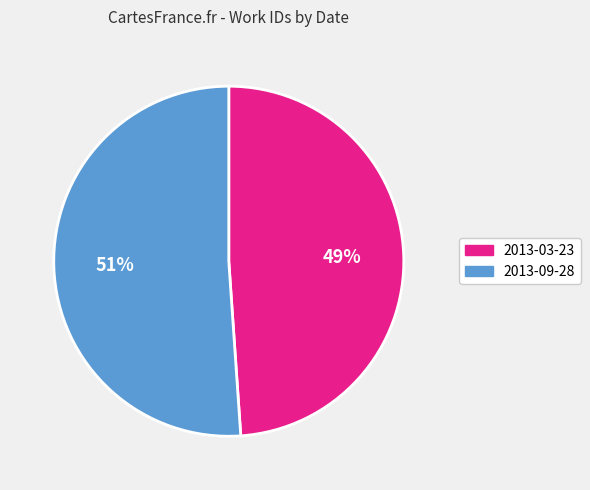

What is the ratio of the value at 2013-09-28 to the value at 2013-03-23?

1.0